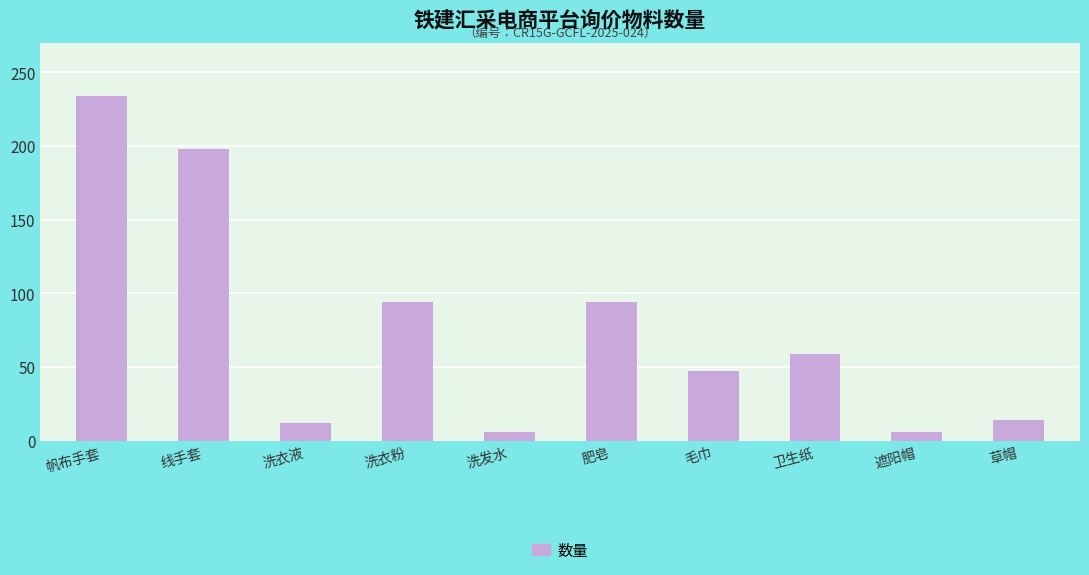

Reading left to right, transcribe all the data shown in this chart.

234	198	12	94	6	94	47	59	6	14